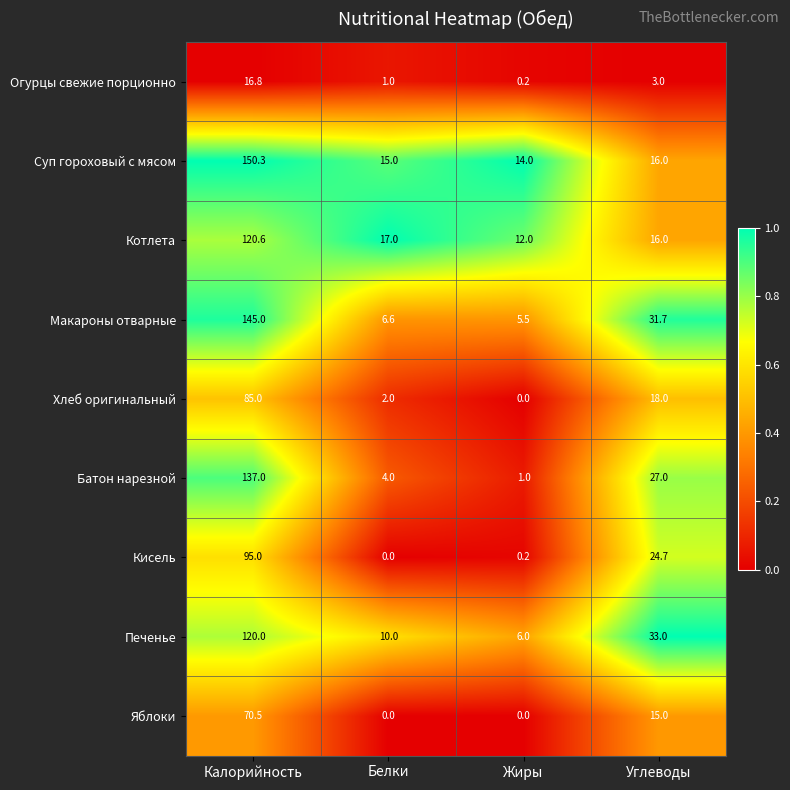

What is the spread (max minus min) of values at Углеводы?

30.0